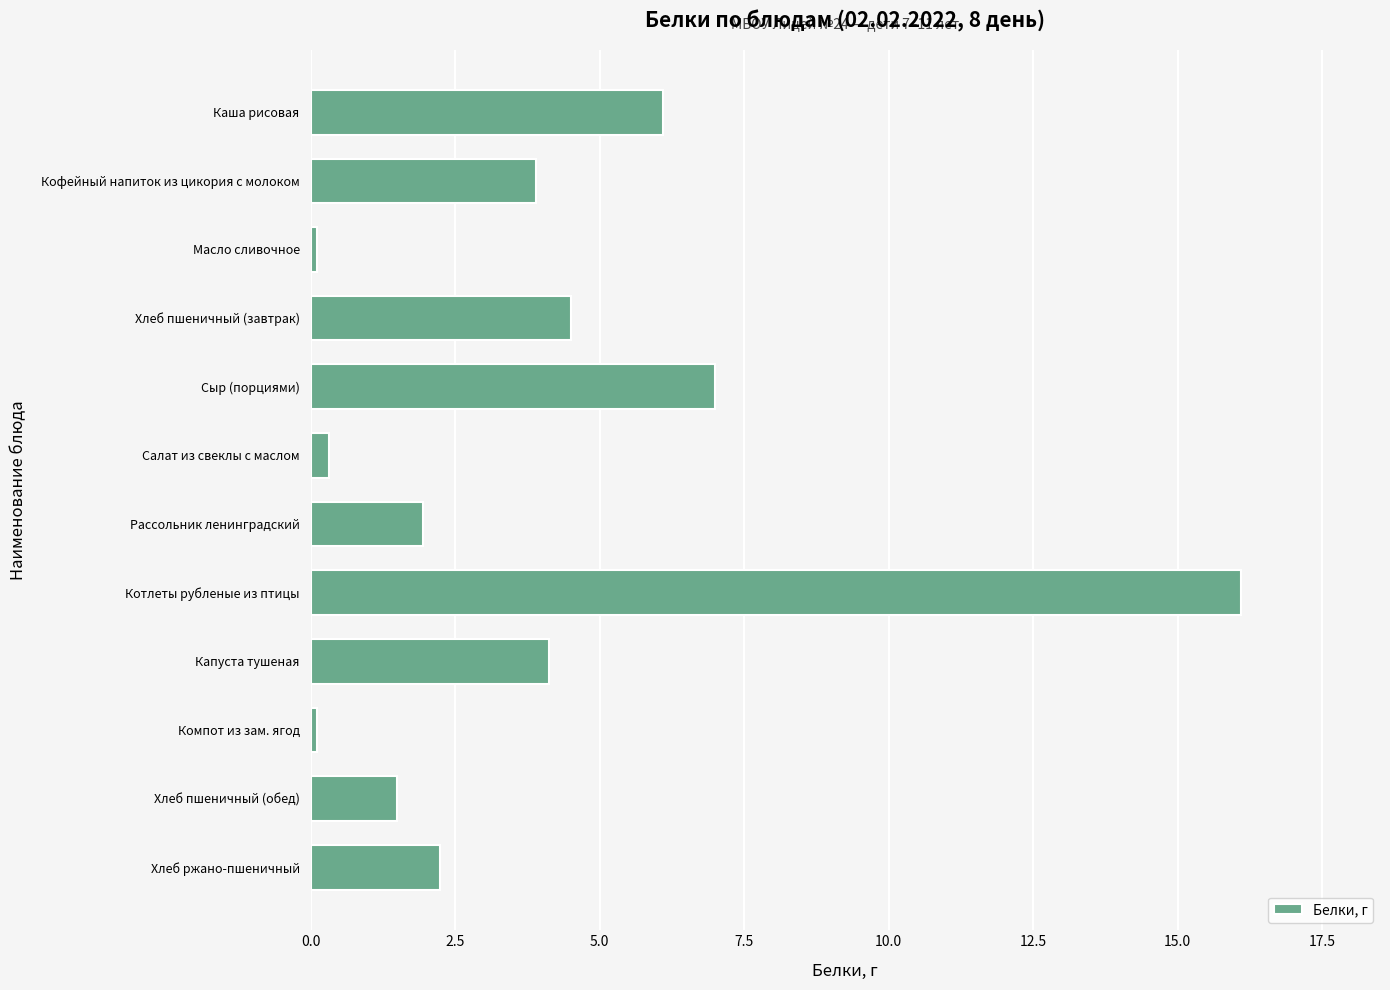

What is the sum of the values at Хлеб ржано-пшеничный and Каша рисовая?

8.3